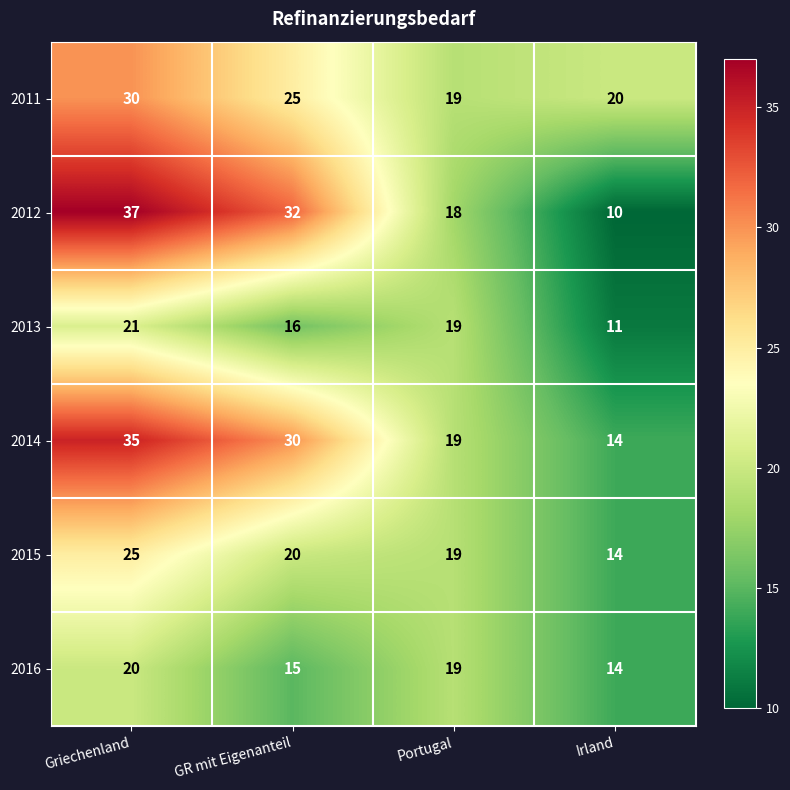

Reading left to right, transcribe all the data shown in this chart.

2011: Griechenland=30	GR mit Eigenanteil=25	Portugal=19	Irland=20
2012: Griechenland=37	GR mit Eigenanteil=32	Portugal=18	Irland=10
2013: Griechenland=21	GR mit Eigenanteil=16	Portugal=19	Irland=11
2014: Griechenland=35	GR mit Eigenanteil=30	Portugal=19	Irland=14
2015: Griechenland=25	GR mit Eigenanteil=20	Portugal=19	Irland=14
2016: Griechenland=20	GR mit Eigenanteil=15	Portugal=19	Irland=14